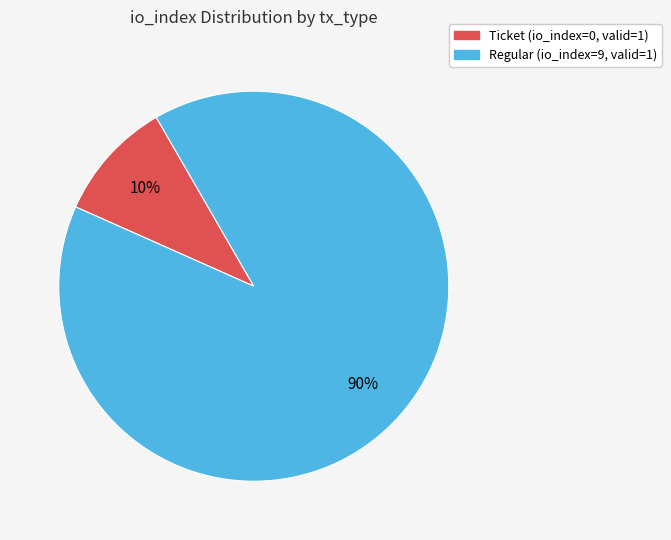

Which slice represents more than half of the pie?

Regular (io_index=9, valid=1)